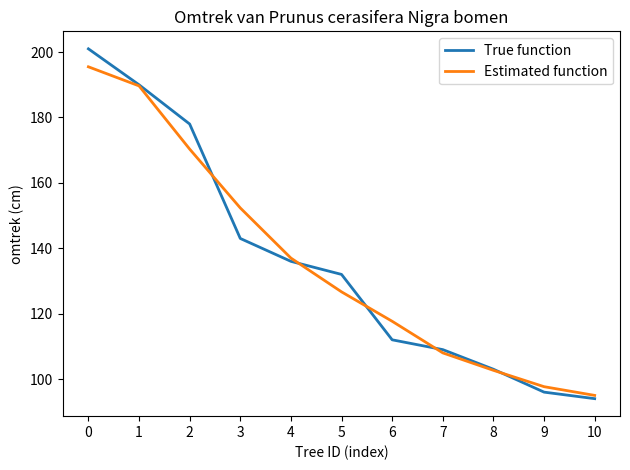

Read the Estimated function value at 0.

195.5